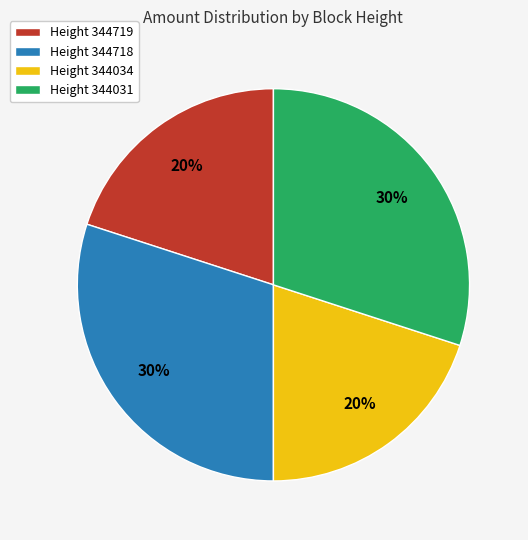

To the nearest percent, what portion does Height 344718 represent?

30%